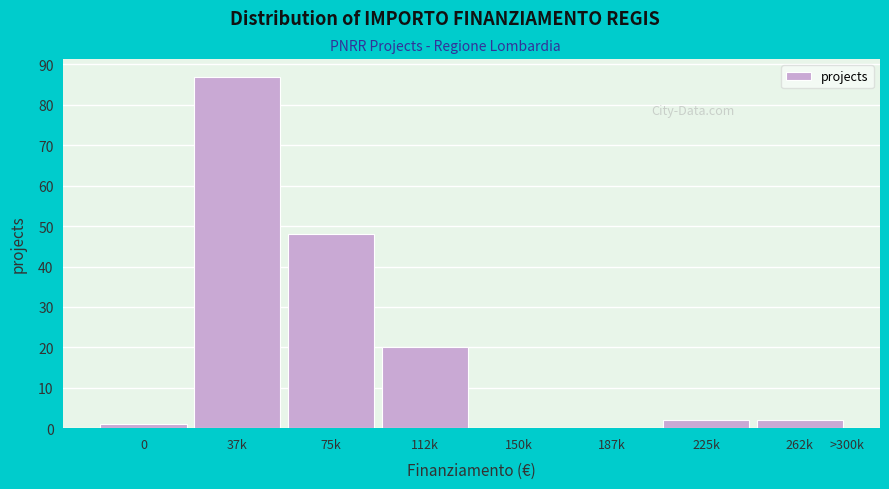

Reading left to right, list all the values displayed in this chart.

0=1	37k=87	75k=48	112k=20	150k=0	187k=0	225k=2	262k=2